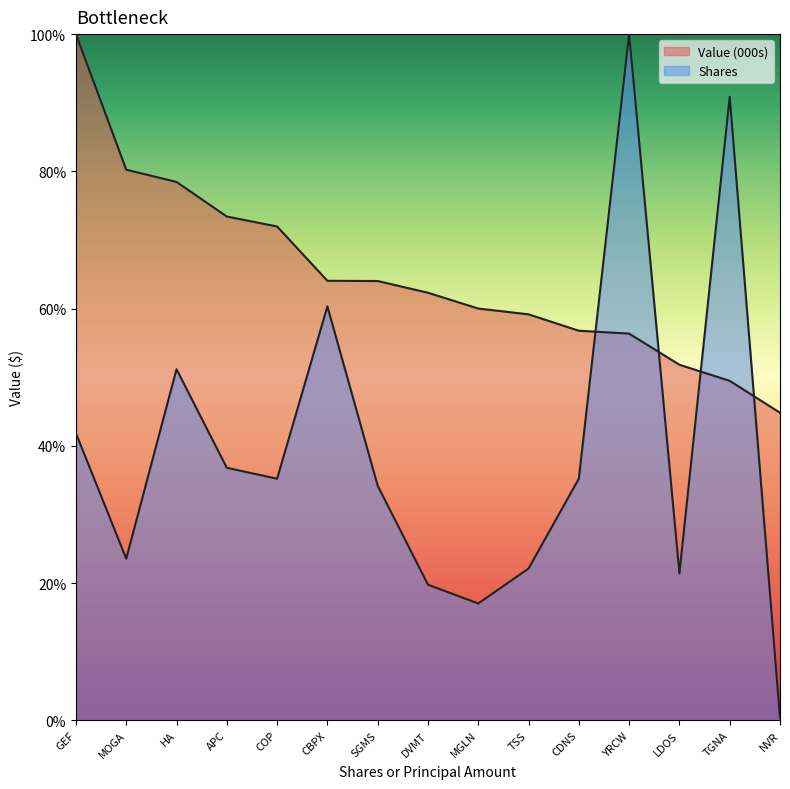

Which series has the largest range (max minus min)?

Shares